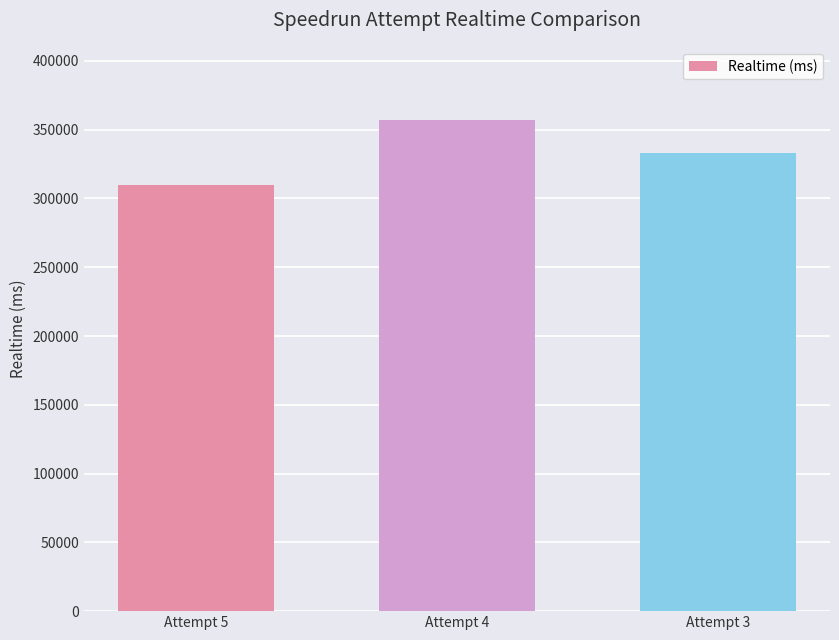

Does the chart contain any negative values?

No